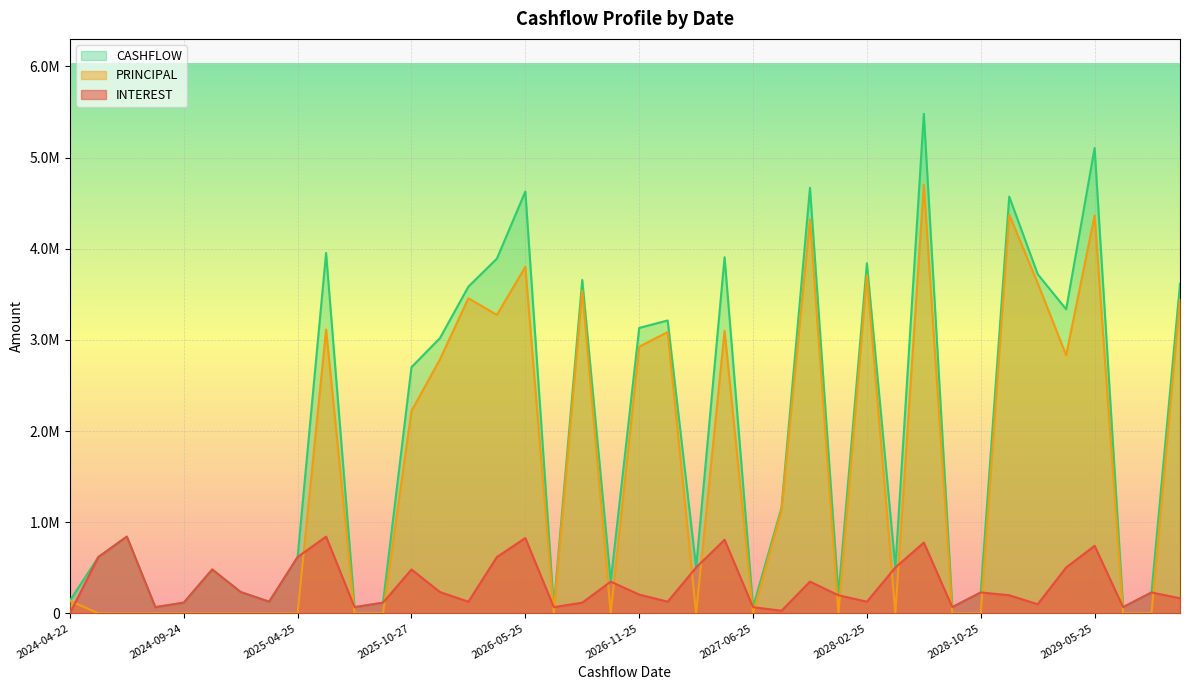

How many distinct data groups are displayed?

3